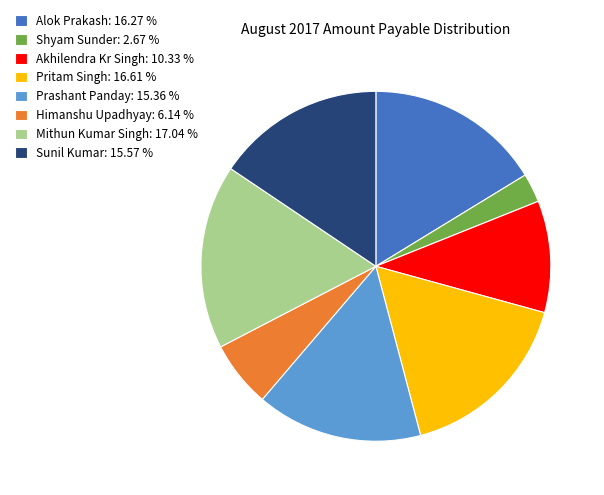

What is the smallest slice in the pie chart?

Shyam Sunder